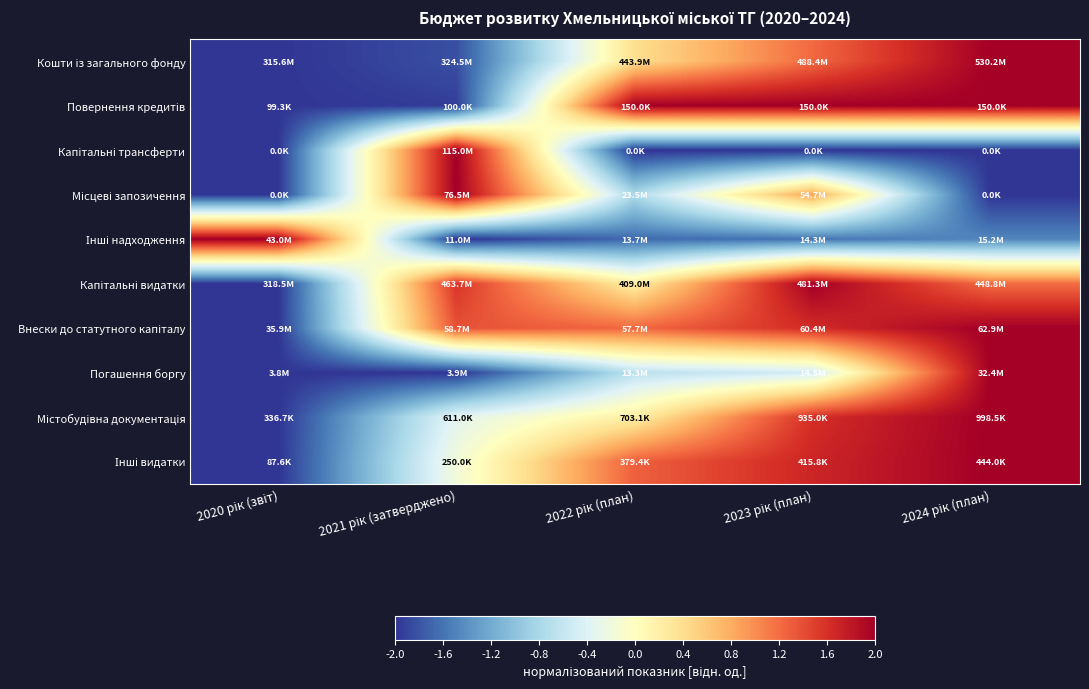

What is the total value across all series at 2024 рік (план)?

7.7